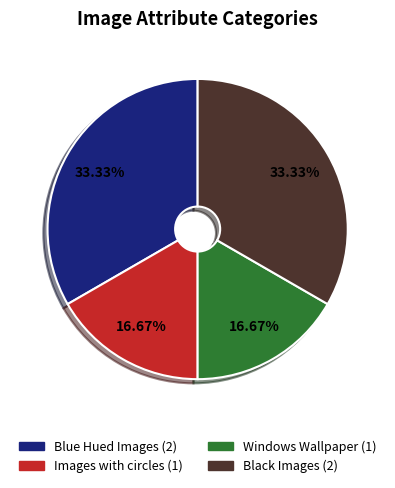

Approximately how many times larger is the value at Images with circles compared to Black Images?

0.5